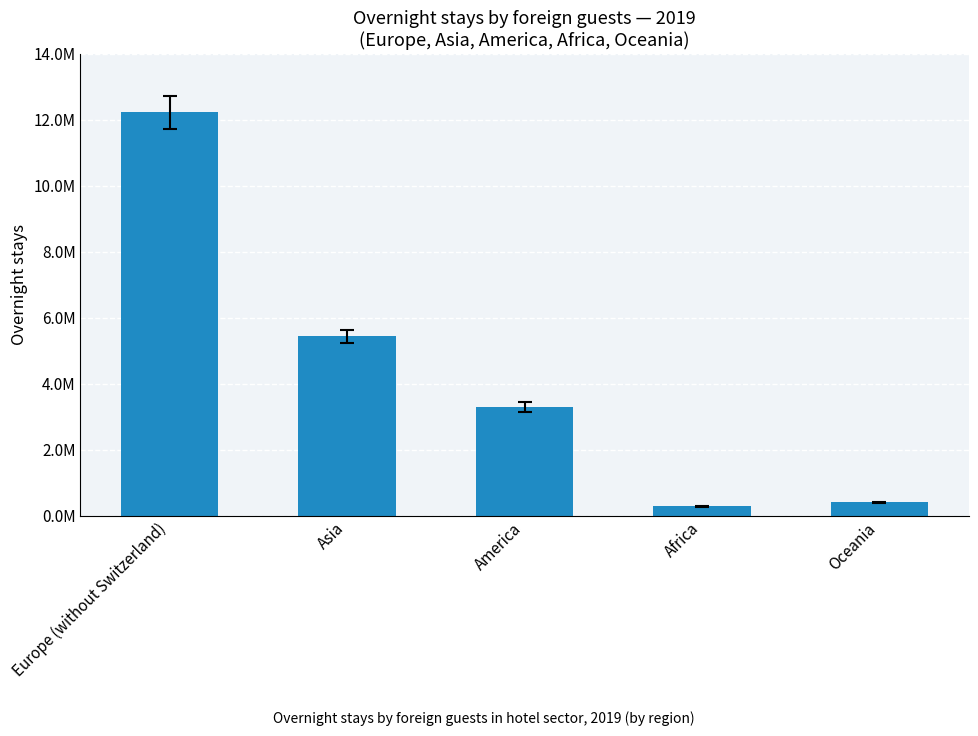

Which has a higher value, Asia or Europe (without Switzerland)?

Europe (without Switzerland)